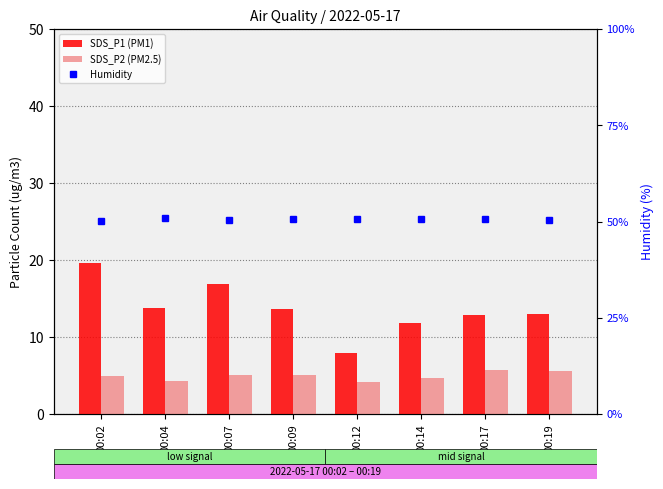

What is the difference between the highest and lowest values at 00:14?

45.9